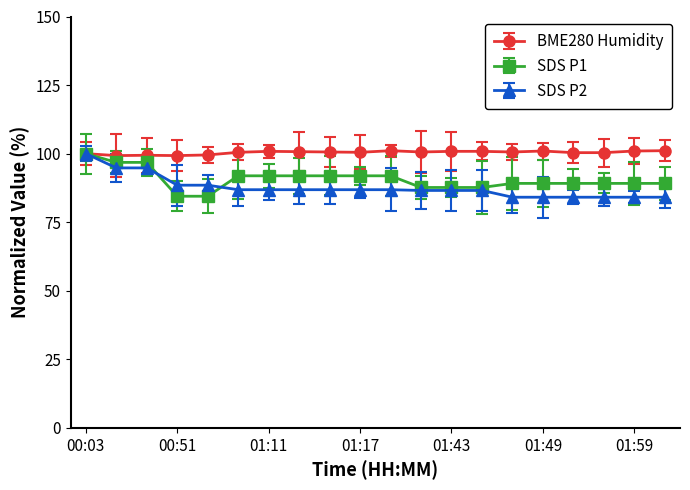

What is the value of the BME280 Humidity point at the 12th from the left?

100.6